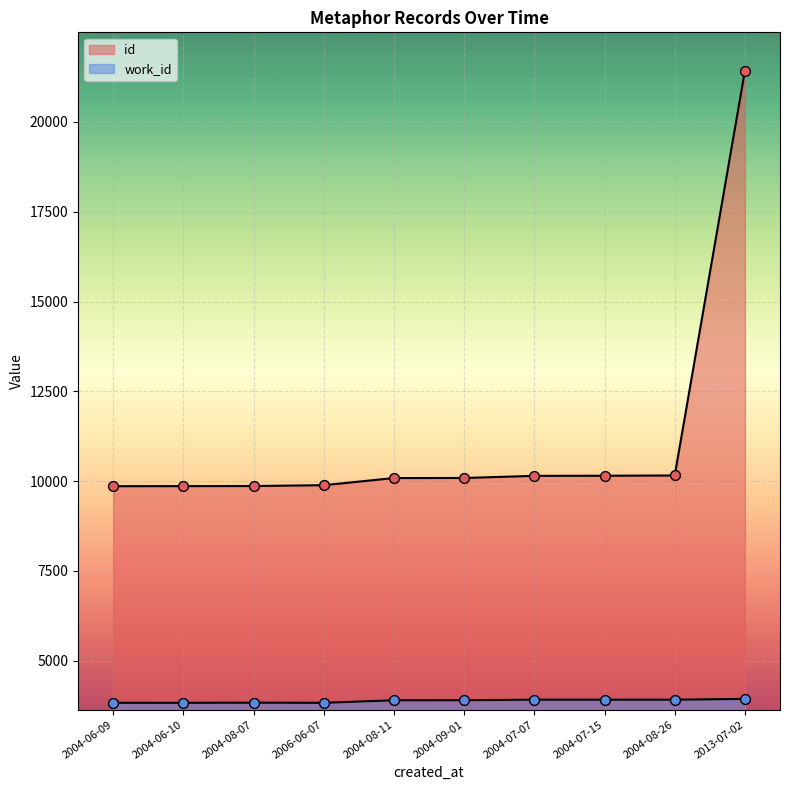

What is the total value across all series at 2004-07-07?

14063